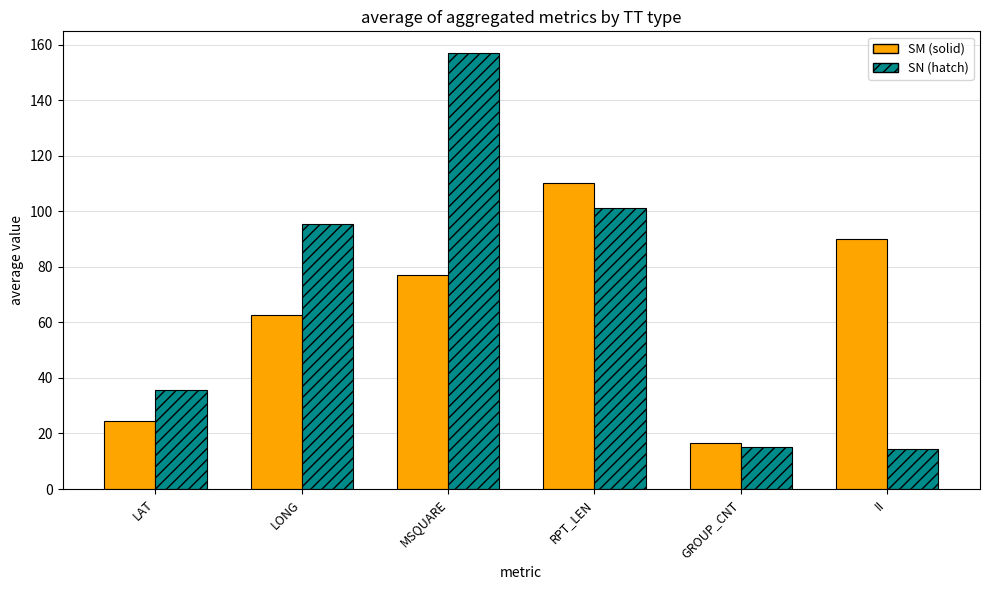

What is the difference between the highest and lowest values at RPT_LEN?

9.3